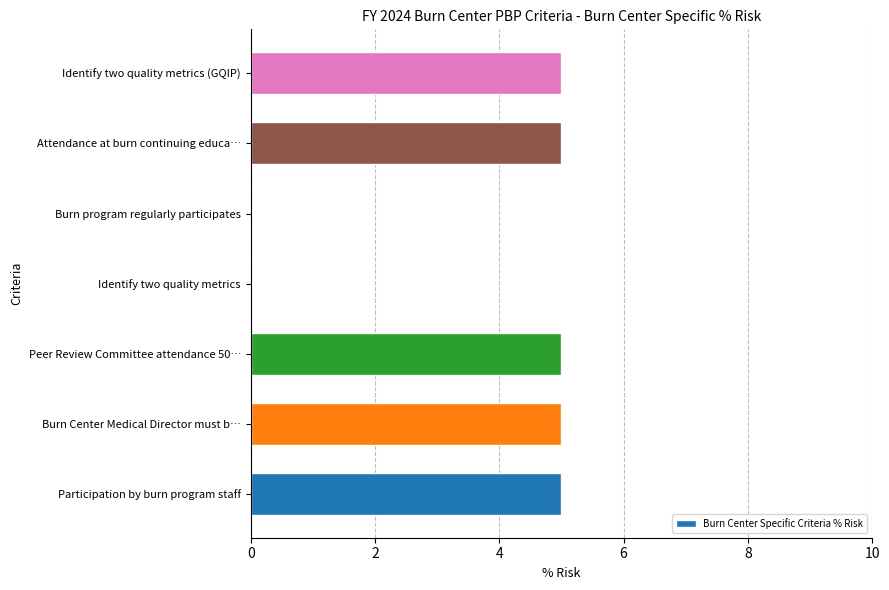

What is the sum of all values?

25